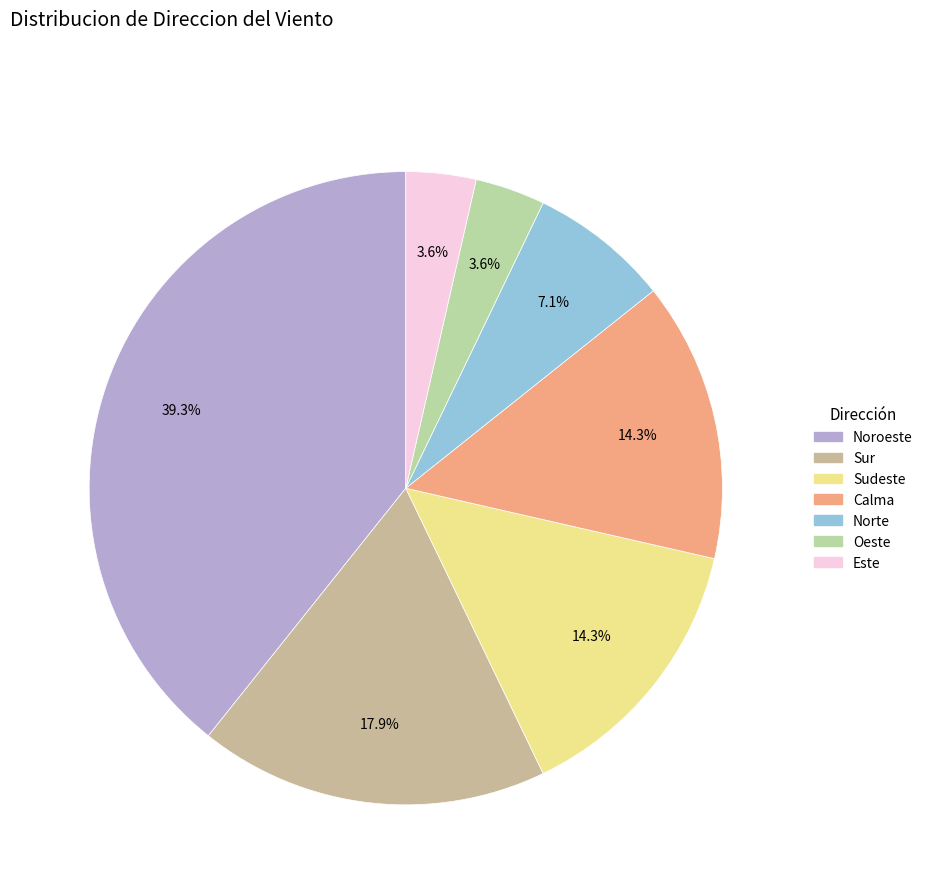

What is the largest slice in the pie chart?

Noroeste